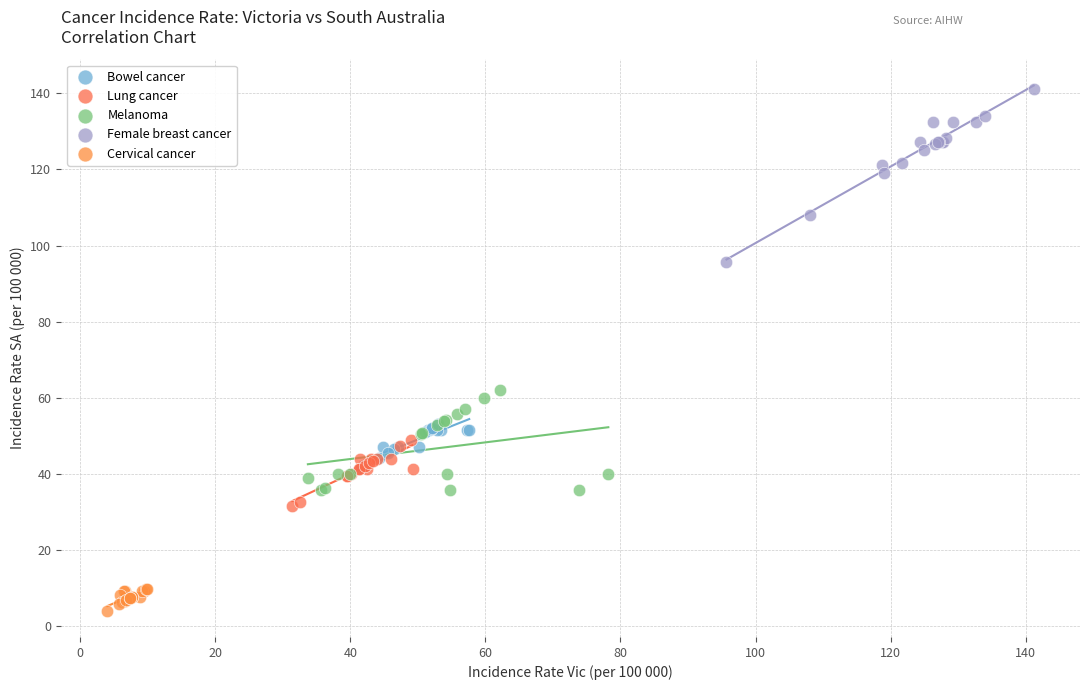

Which series contains the lowest Y value?

Cervical cancer